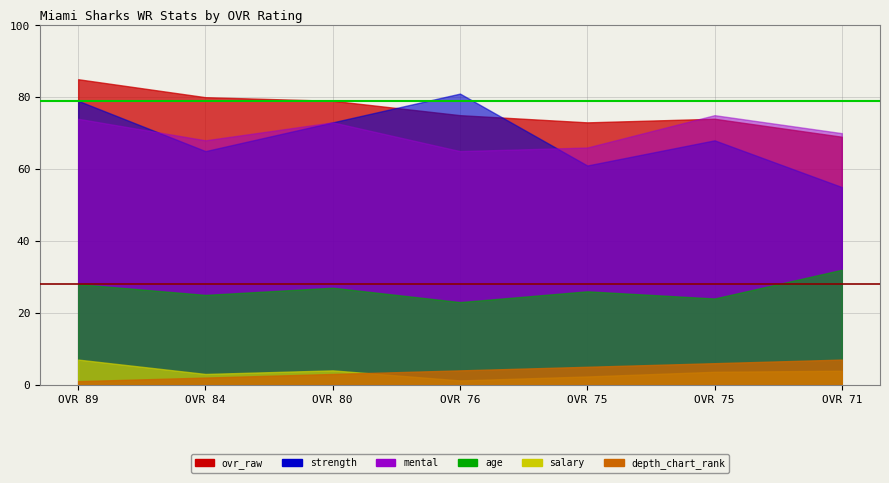

What is the lowest value of the depth_chart_rank series?

1.0